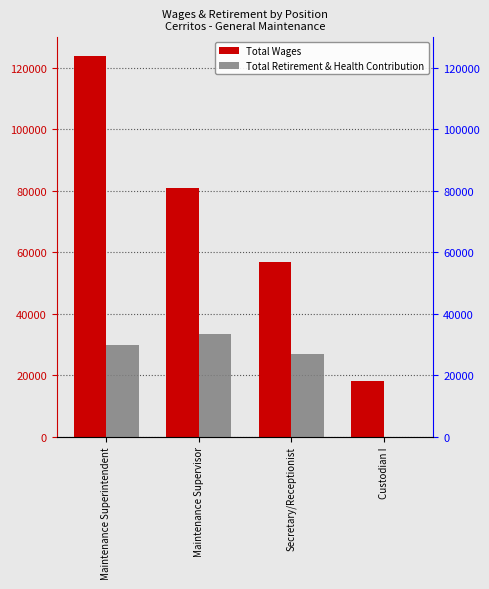

Are the bars grouped side by side (vs. stacked)?

Yes